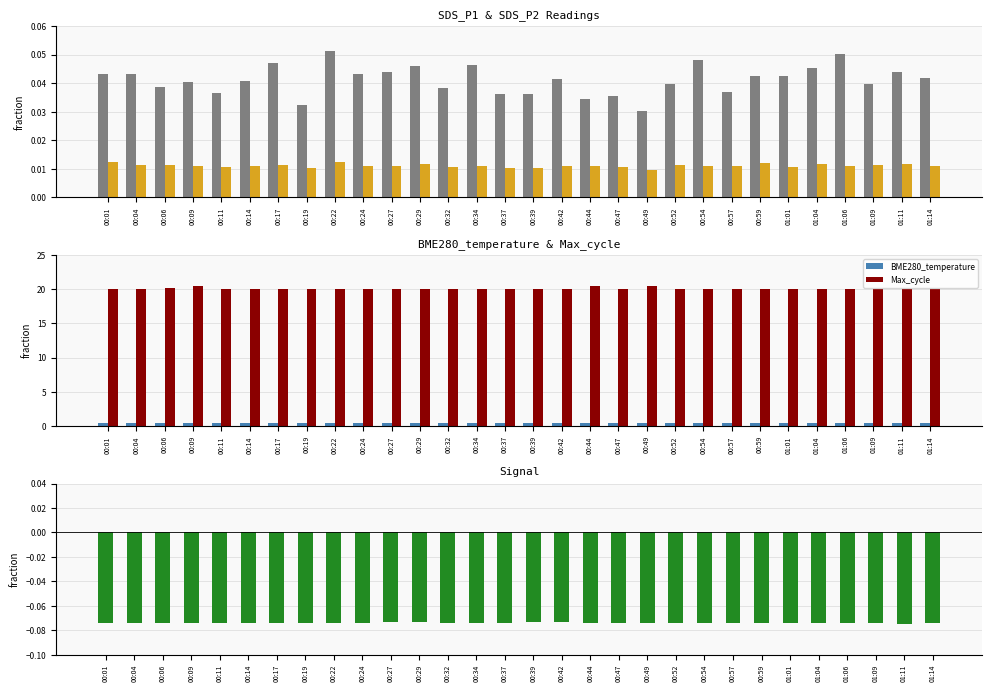

How many bars are there in total?

150